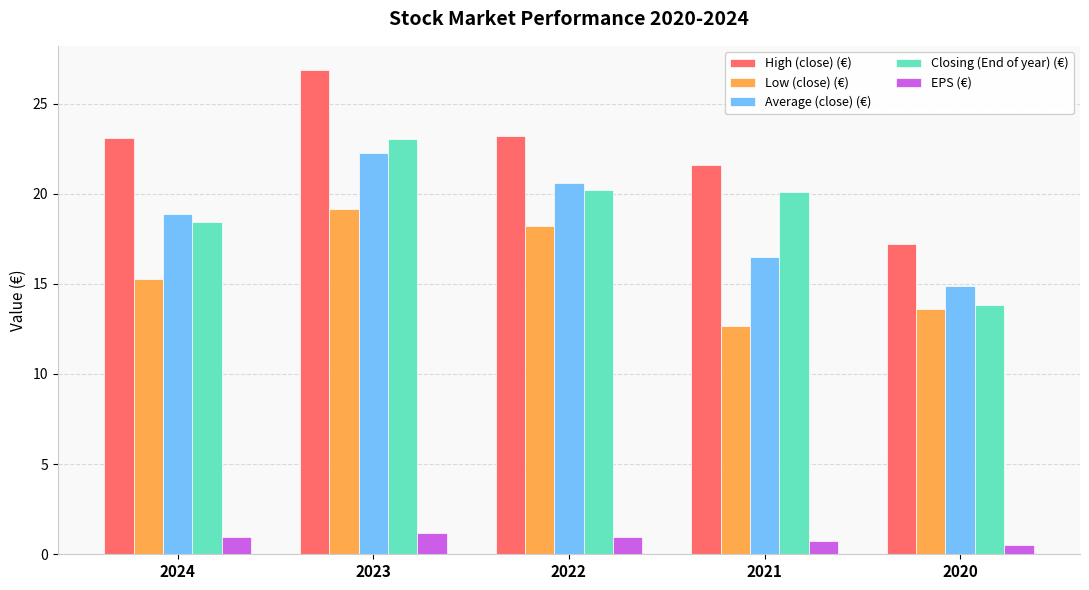

Read the High (close) (€) value at 2022.

23.2